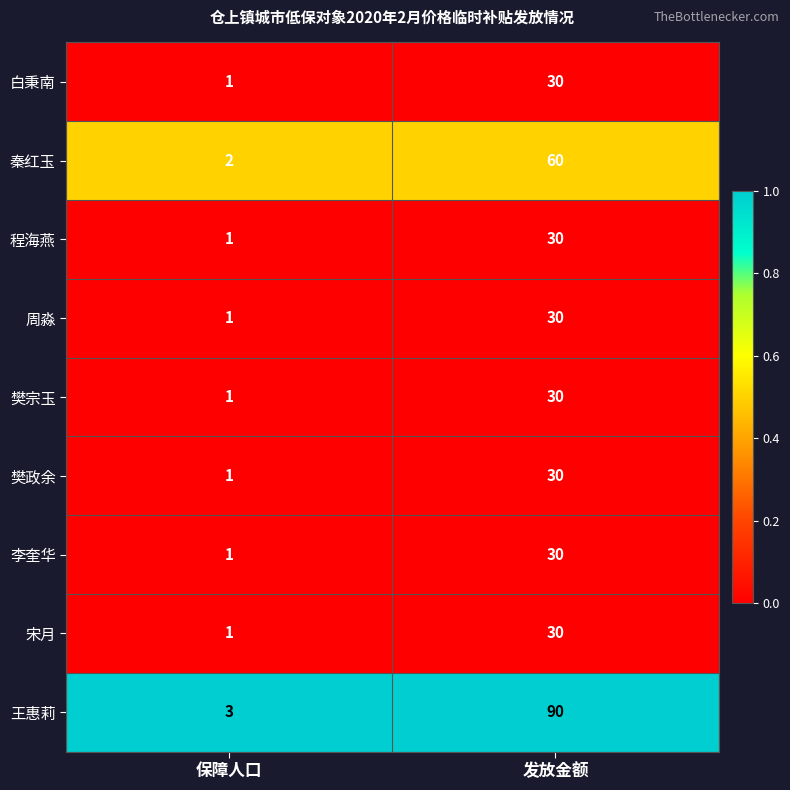

How many series are shown in this chart?

9